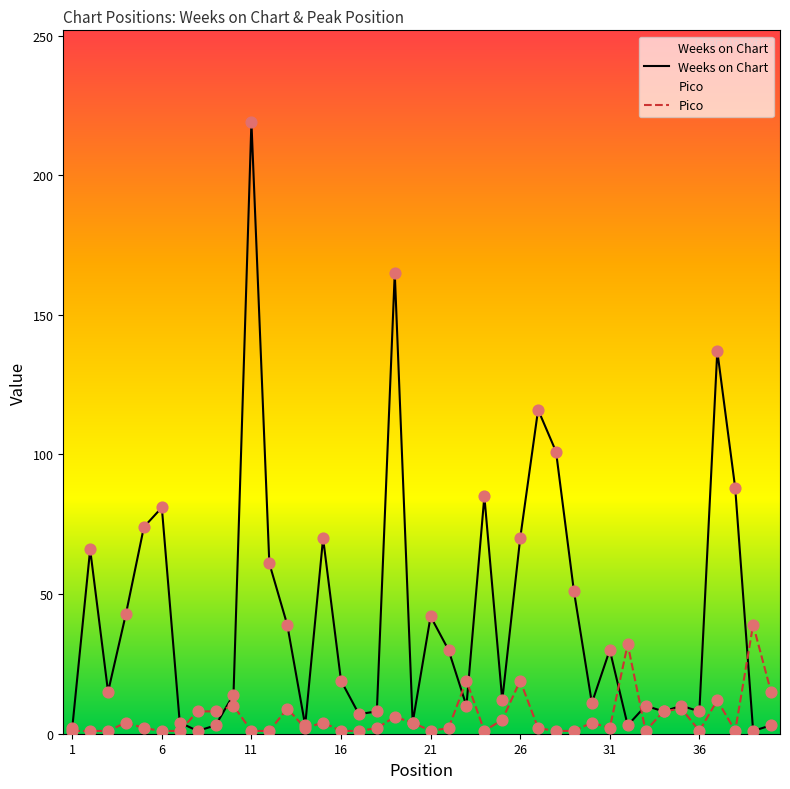

At how many categories does at least one series exceed 199?

1